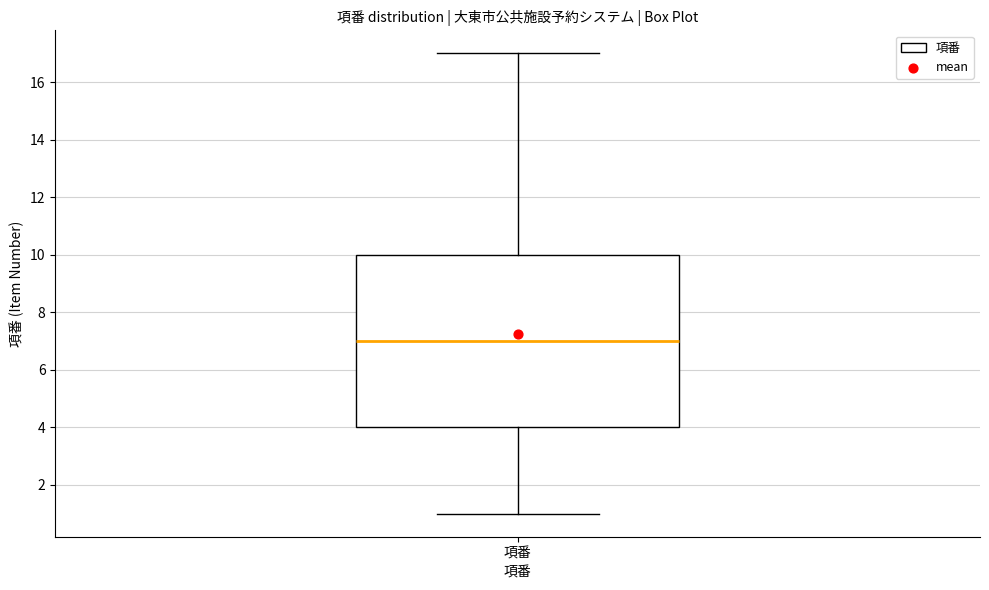

Where is the upper edge of the box for 項番 on the y-axis? The values are not printed on the chart, so give them approximately, as read against the axis.

10